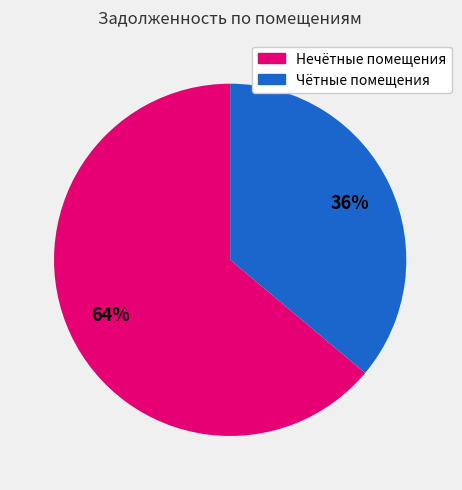

Does any single category account for the majority?

Yes